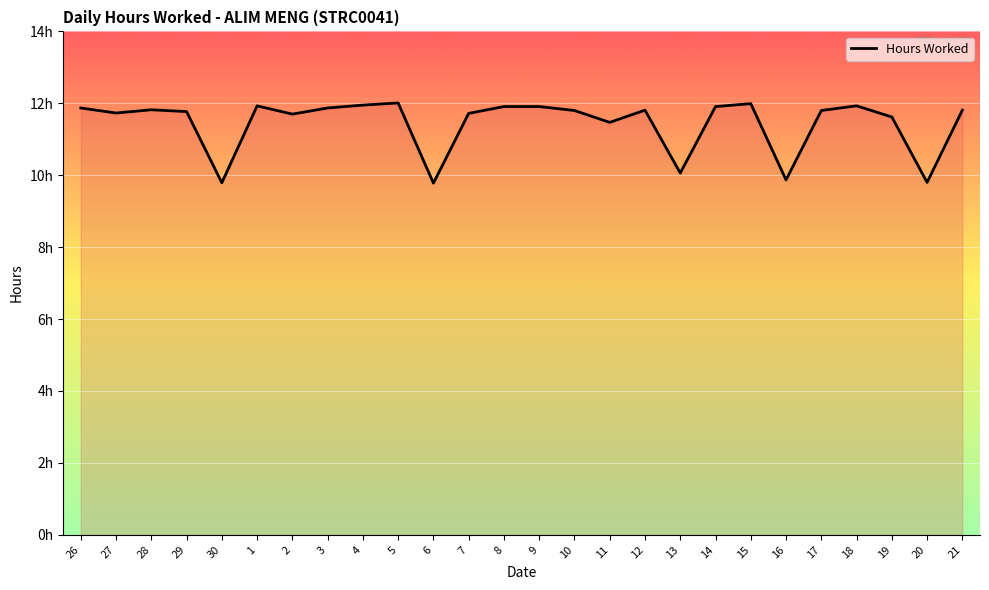

What value does the data have at 17?

11.8